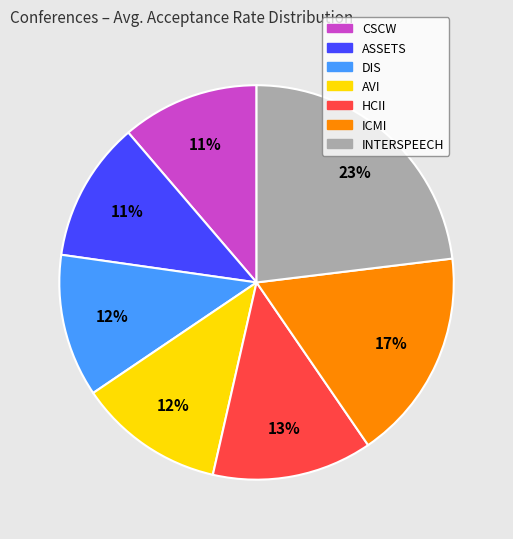

How many slices are in this pie chart?

7